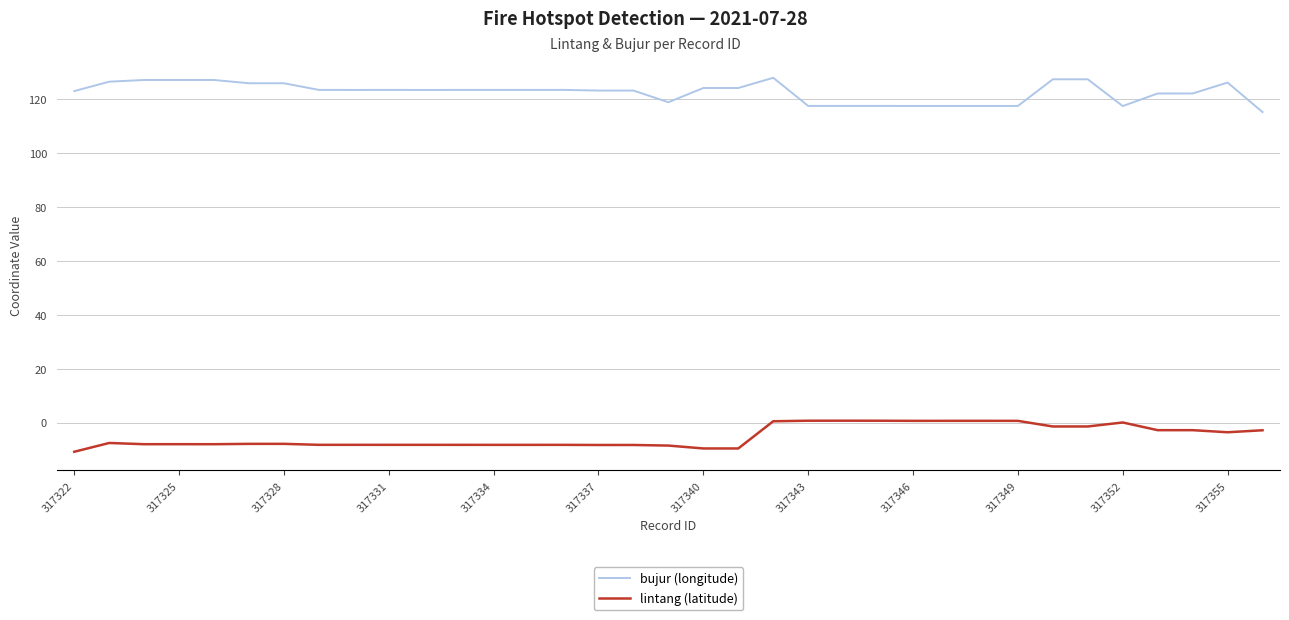

True or false: lintang (latitude) and bujur (longitude) intersect in this chart.

False